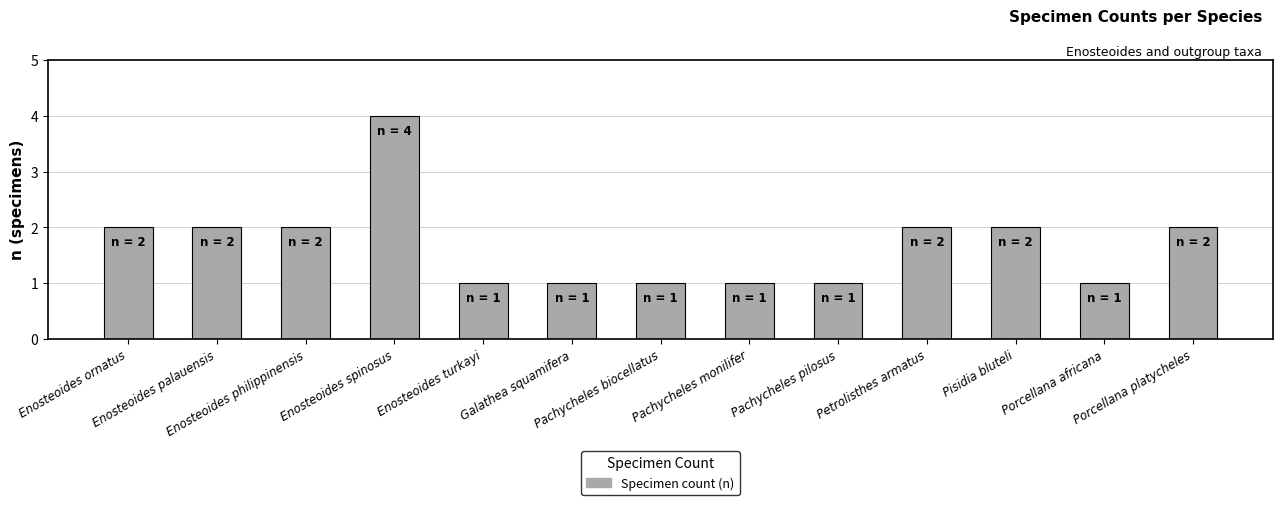

What is the value of the 5th bar from the left?

1